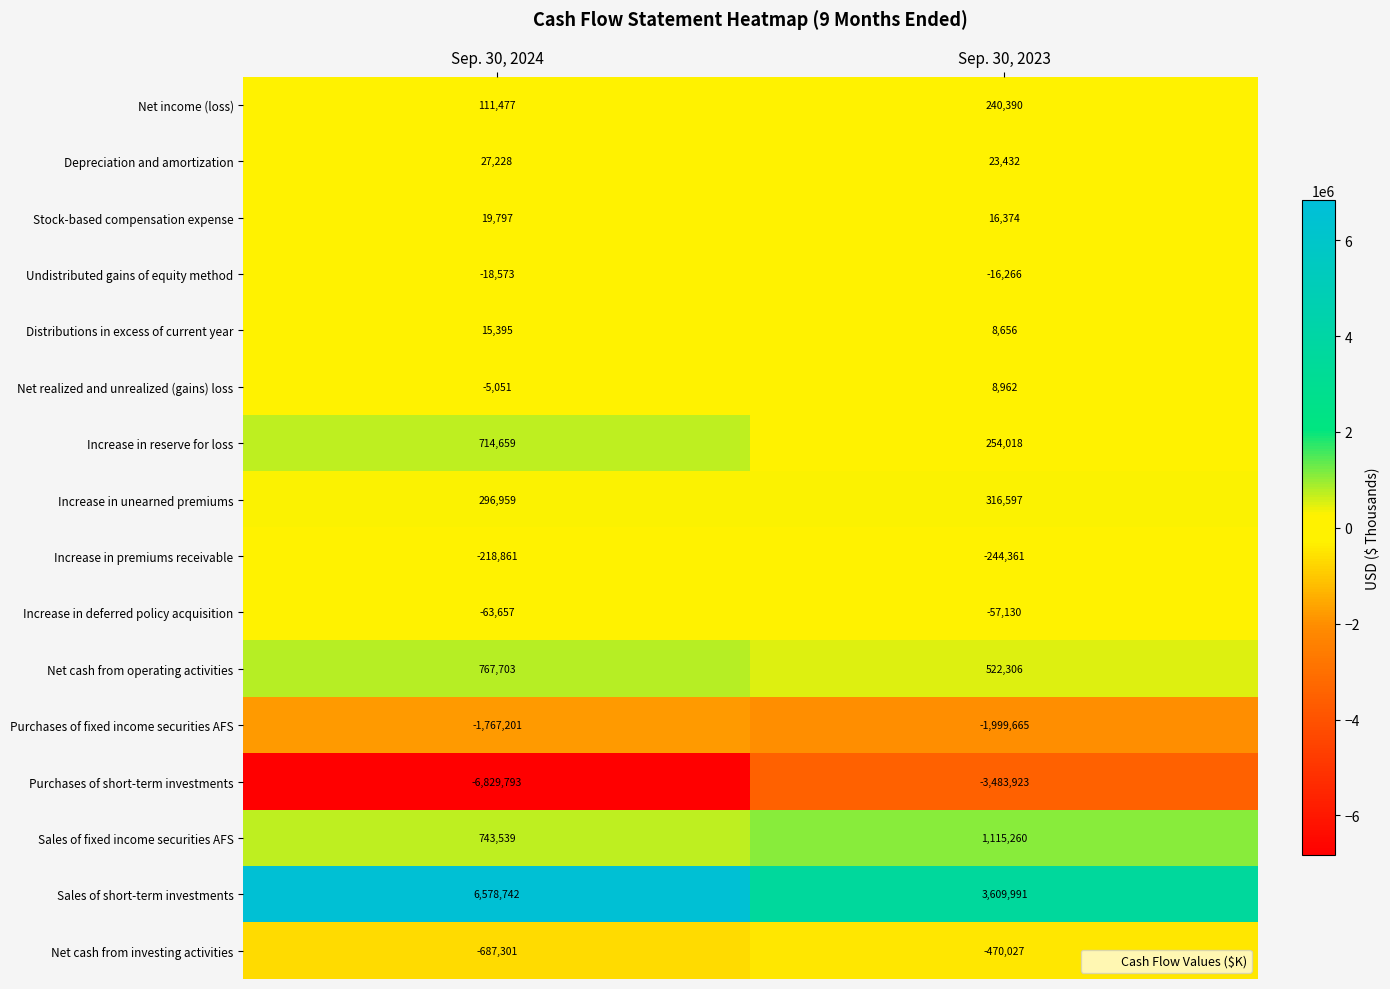

Which series has the largest total across all categories?

Sales of short-term investments